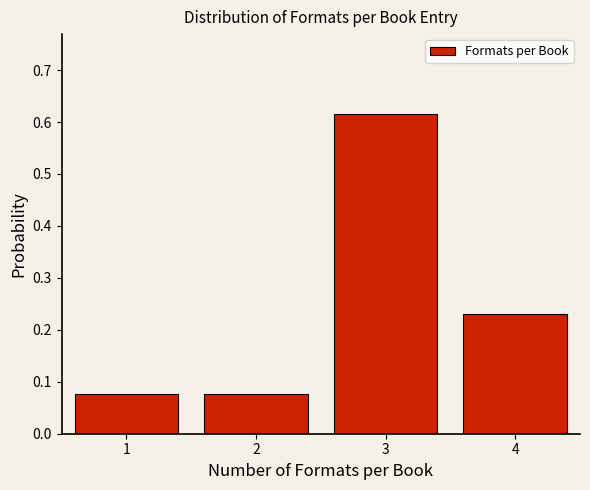

What is the difference between the maximum and second lowest values?

0.5